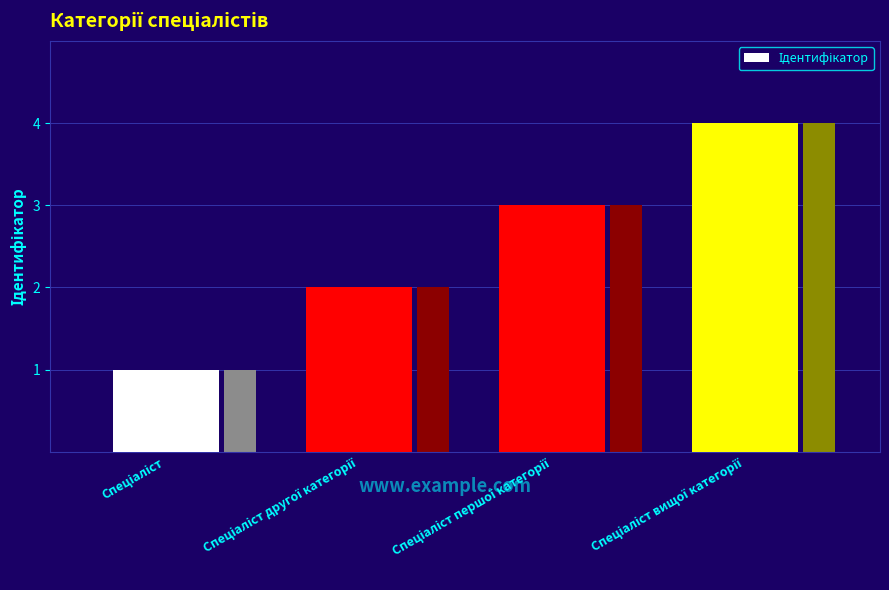

Rank the categories by value from highest to lowest.

Спеціаліст вищої категорії, Спеціаліст першої категорії, Спеціаліст другої категорії, Спеціаліст